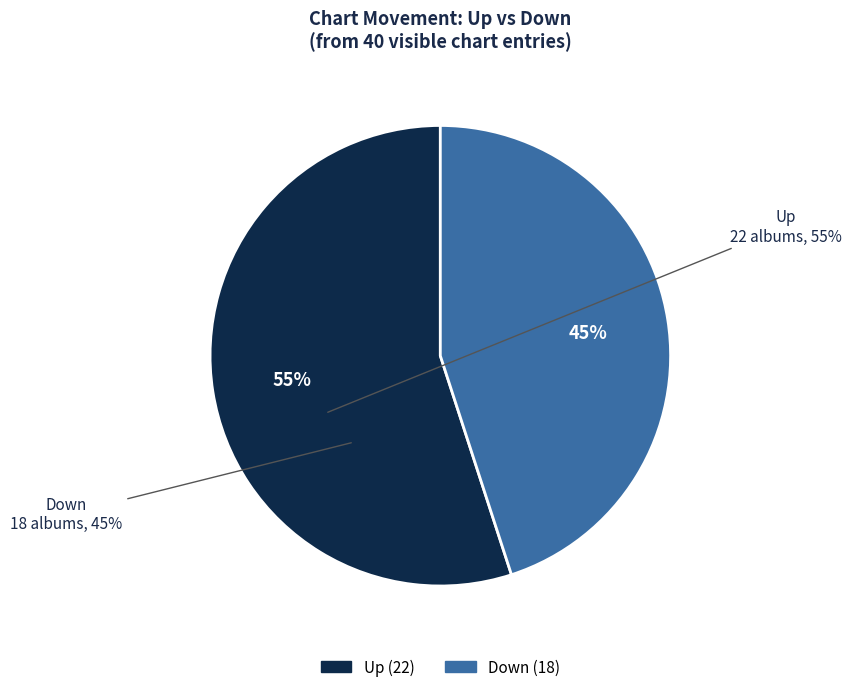

Does any single category account for the majority?

Yes